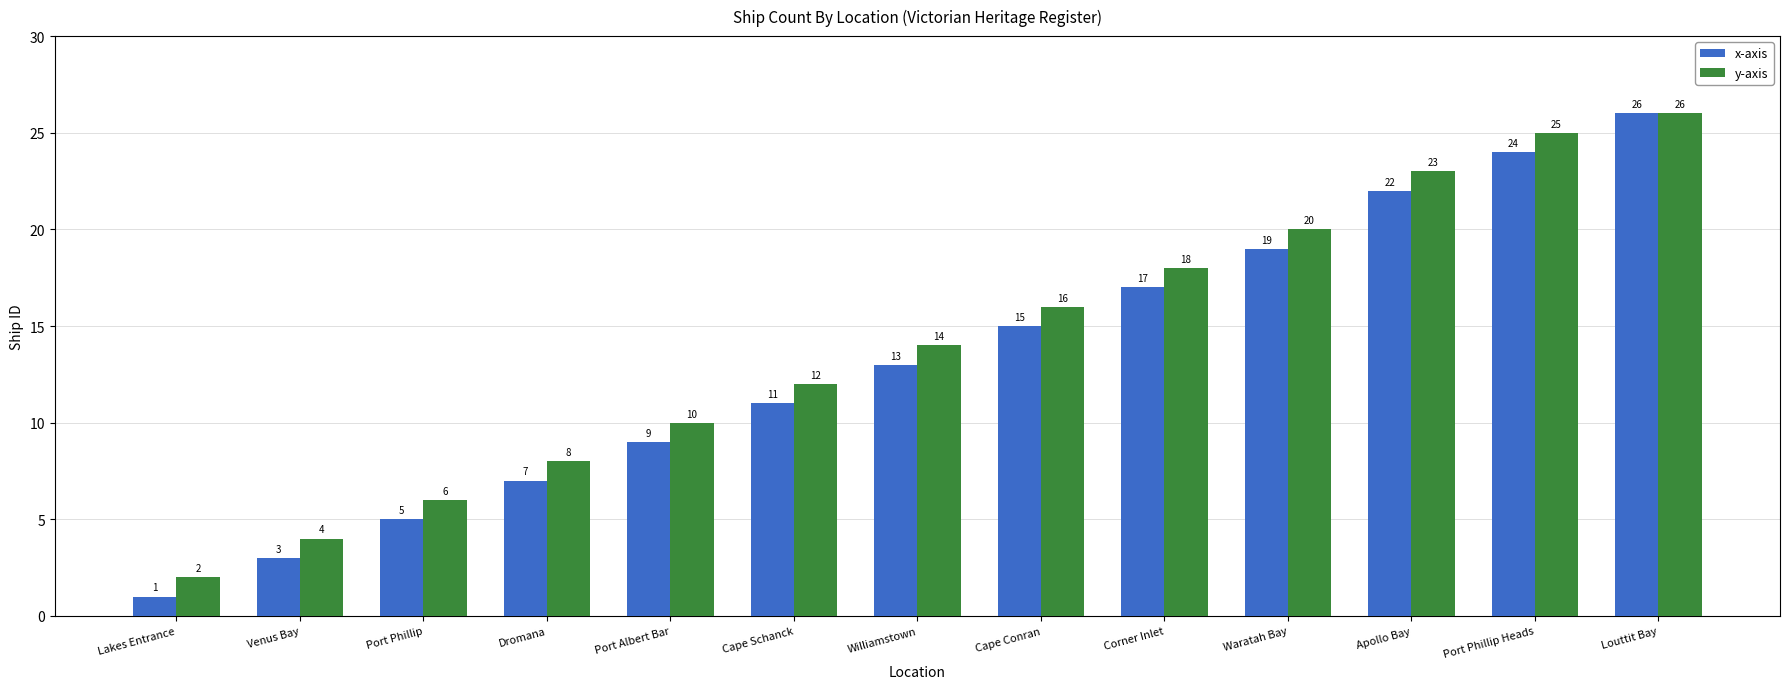

What is the difference between the maximum and second lowest values in the x-axis series?

23